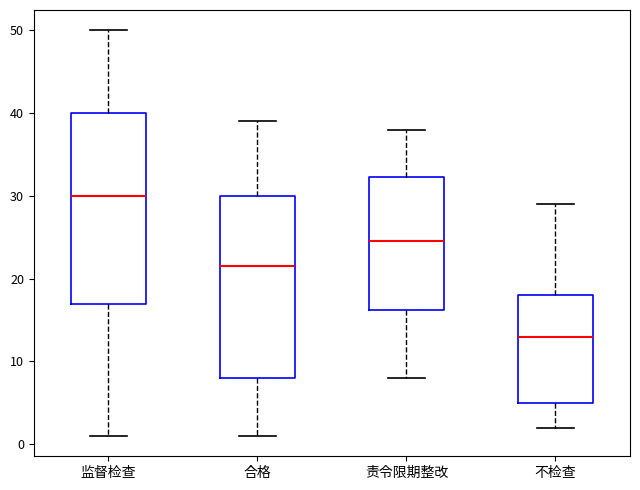

Which box is the tallest, from its lower edge to its upper edge?

监督检查